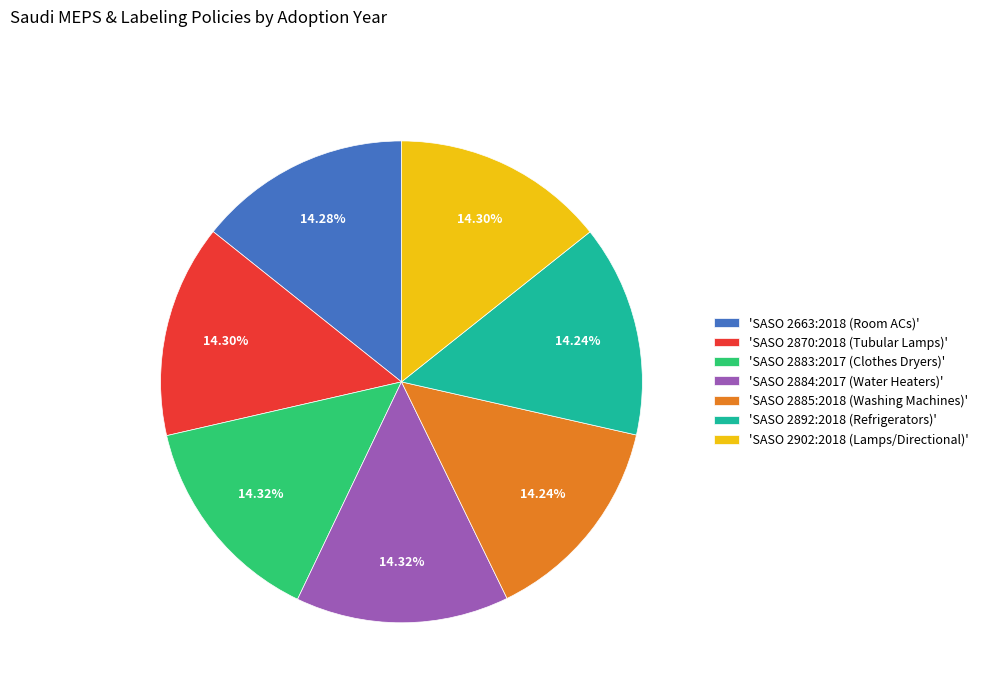

Is there any slice that represents more than half of the pie?

No